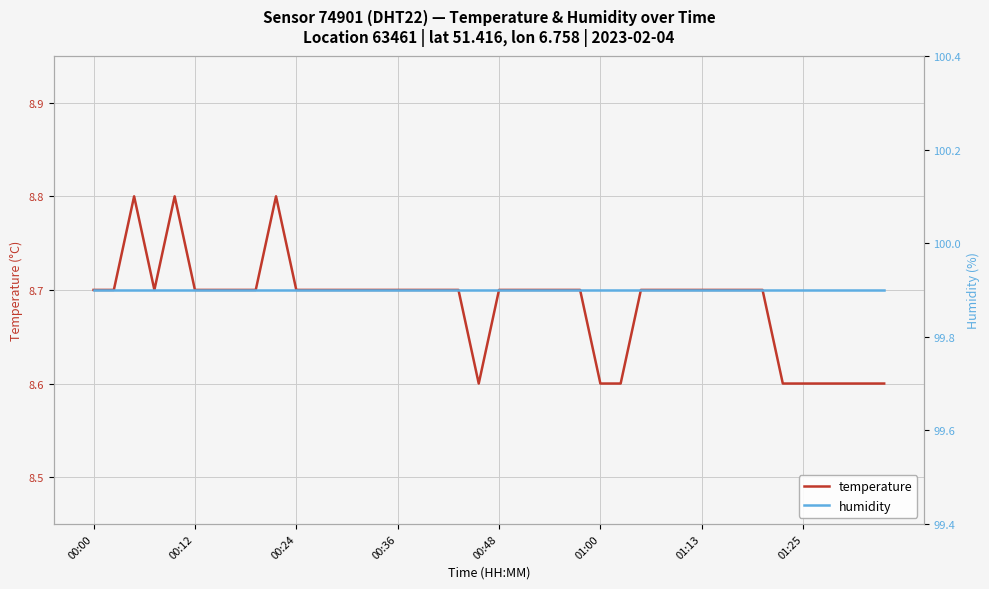

Rank the series by their maximum value, from highest to lowest.

humidity, temperature